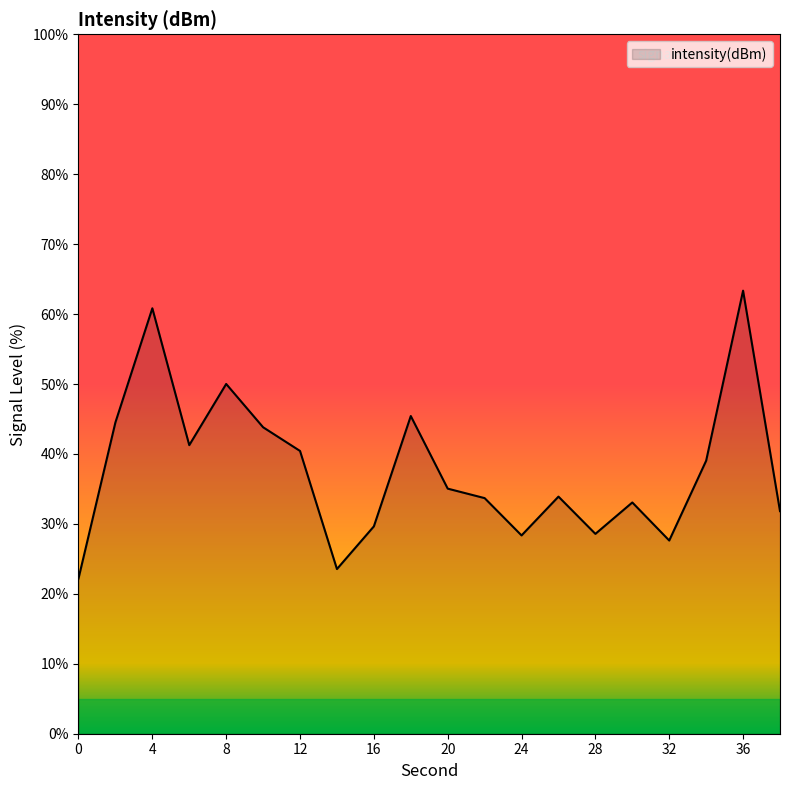

What is the smallest value displayed?

22.2